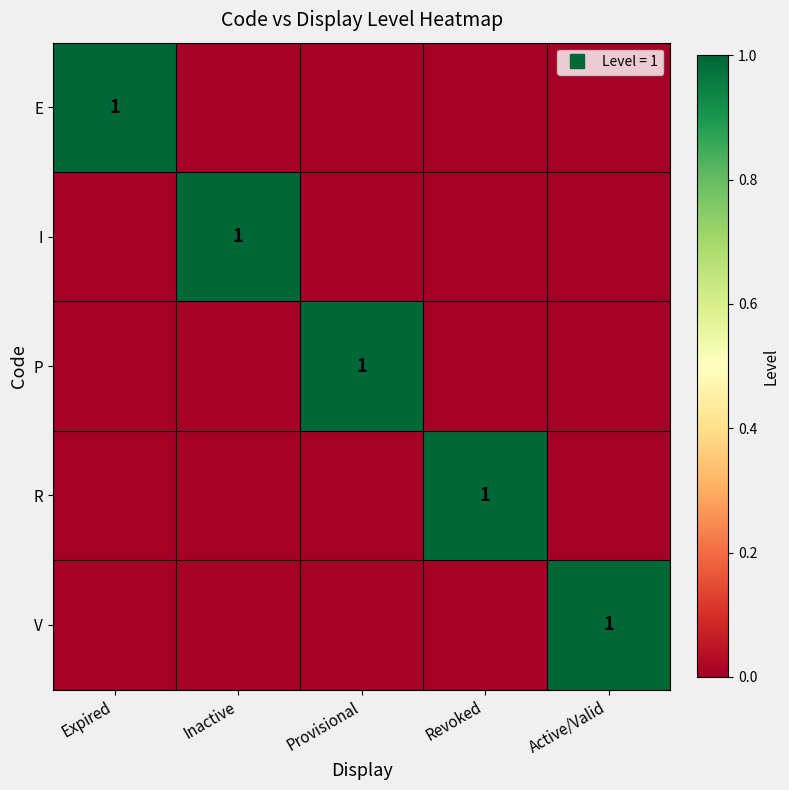

The E series shows 1 at Inactive. True or false?

False